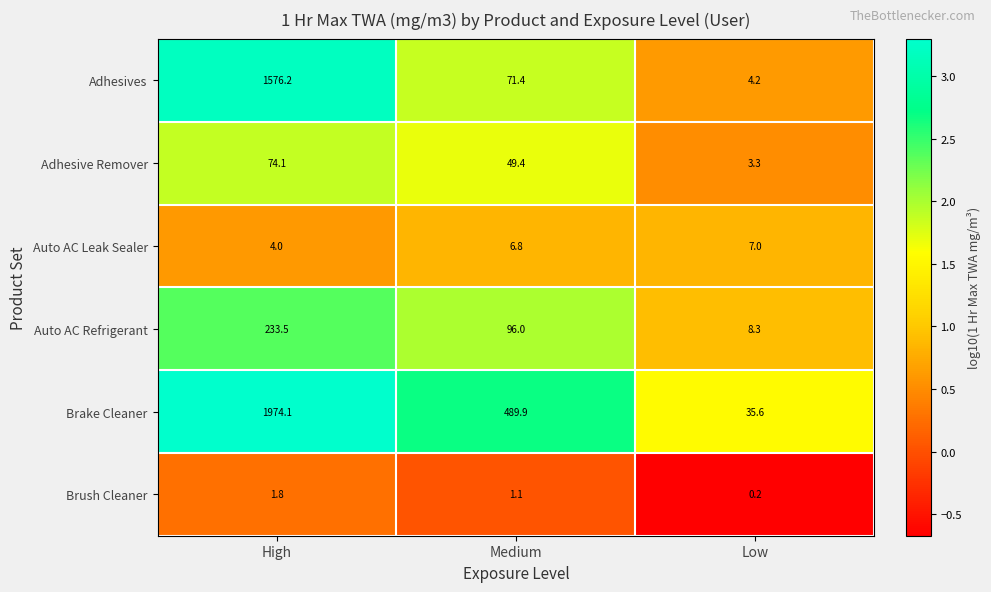

Read the Auto AC Leak Sealer value at High.

4.0